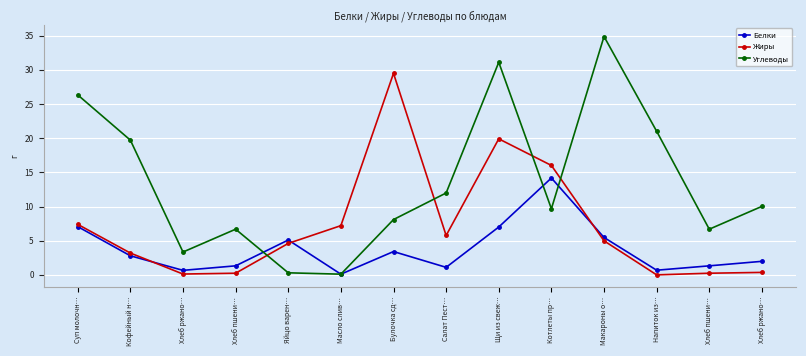

True or false: Белки and Жиры intersect in this chart.

True